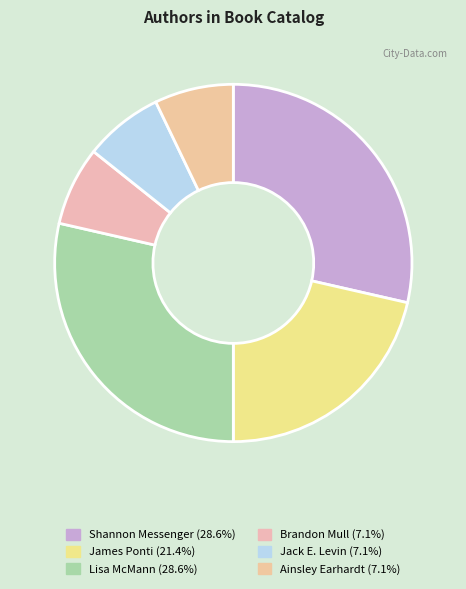

What is the ratio of the value at Shannon Messenger to the value at Brandon Mull?

4.0